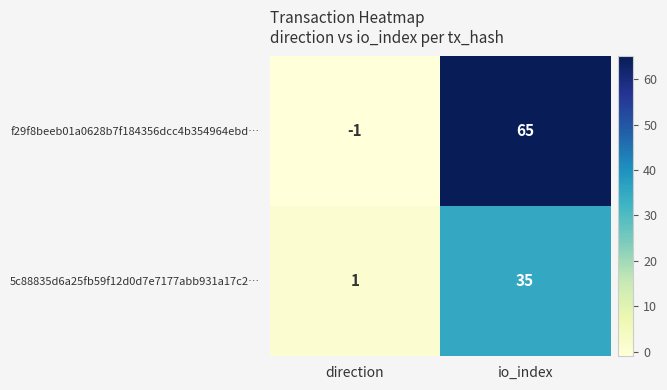

Which category has the lowest value across all series?

direction